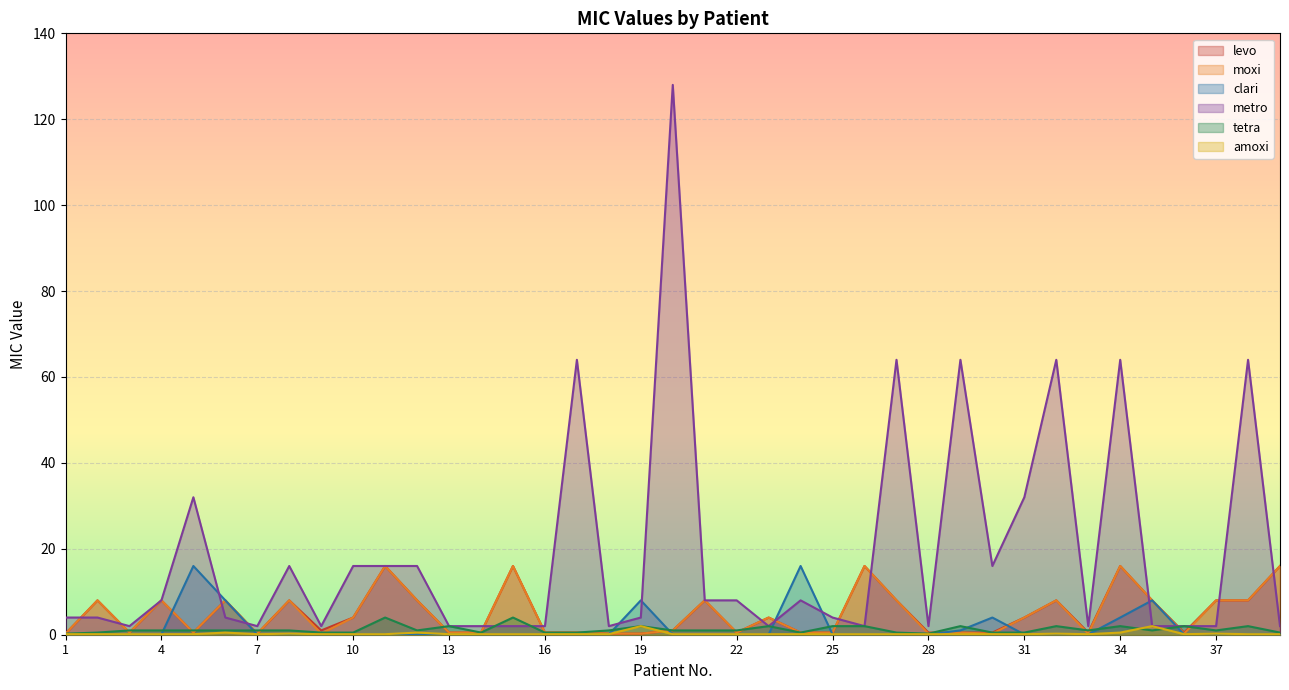

At which category is the sum across all series the highest?

20